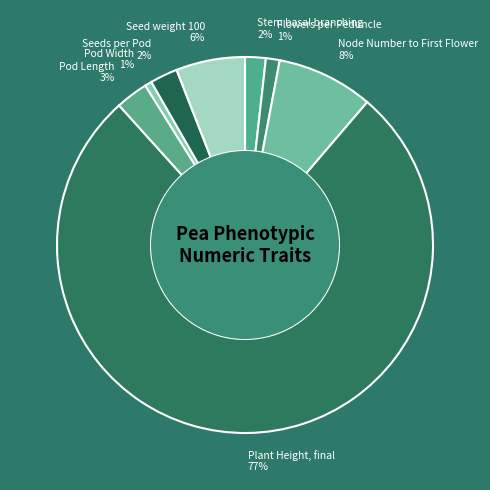

Does Plant Height, final represent more than half of the total?

Yes